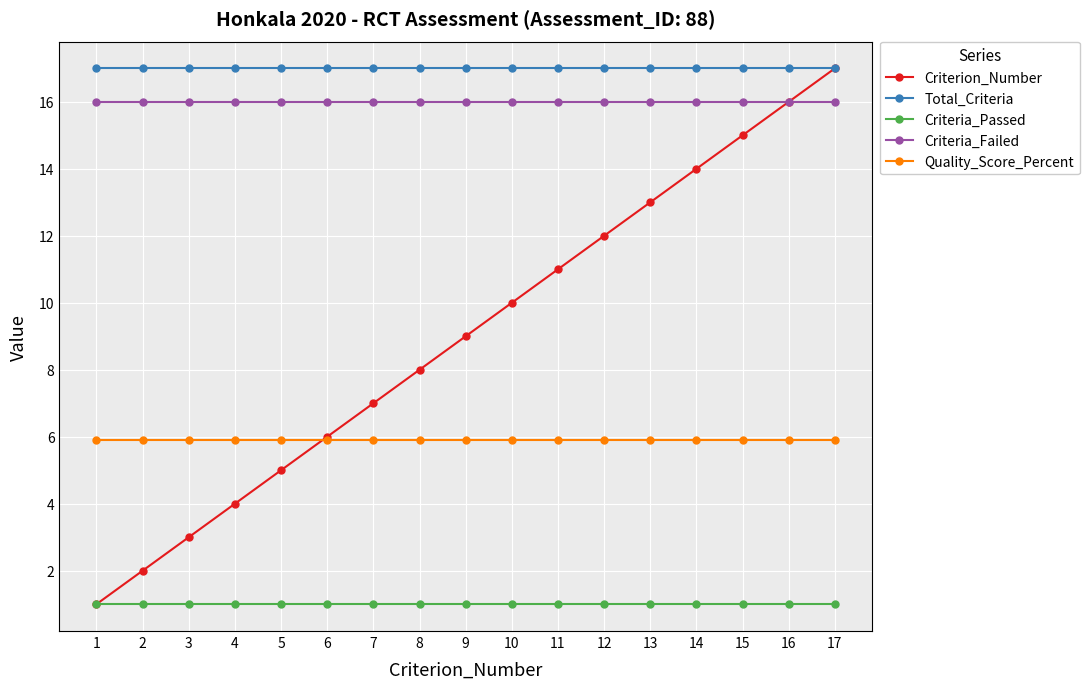

Does the chart display data point markers on the line(s)?

Yes